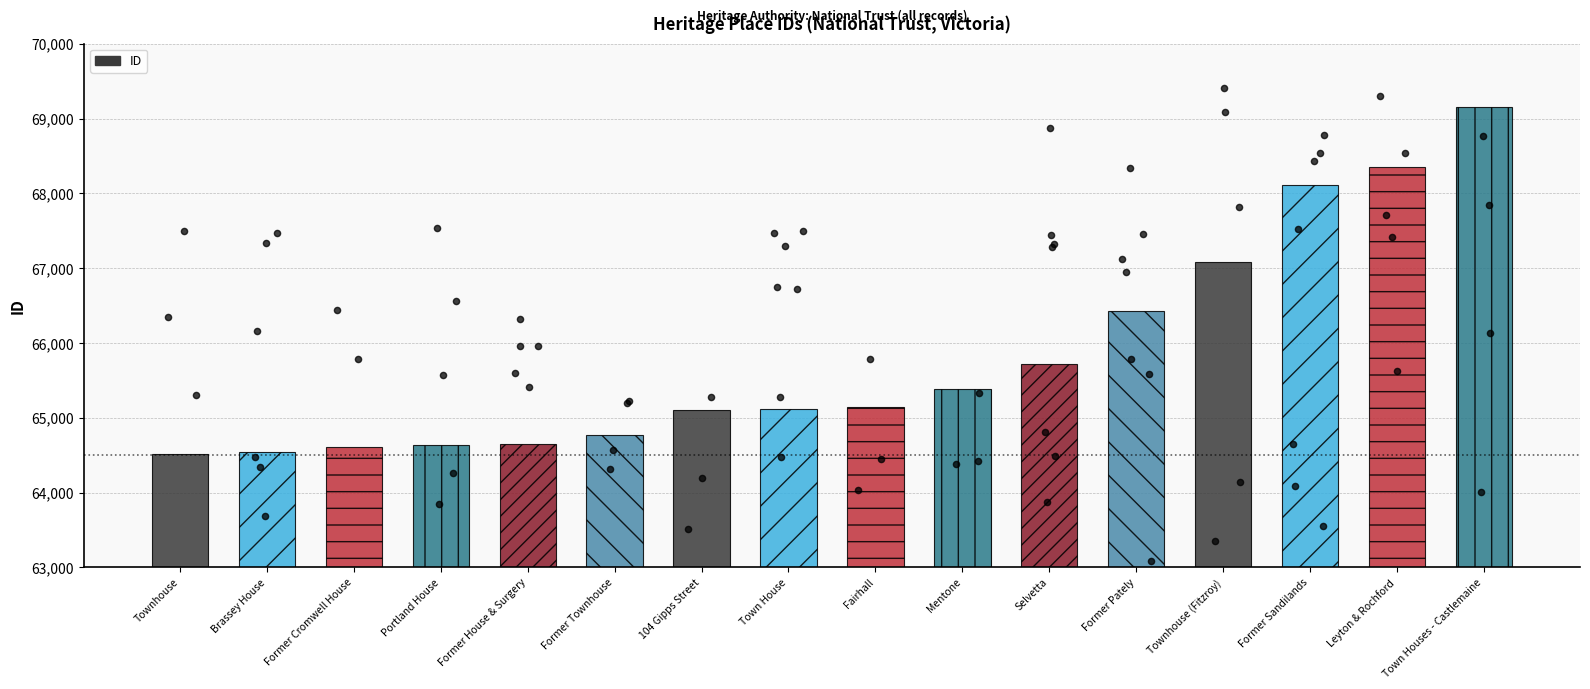

Between Town House and Mentone, which is larger?

Mentone